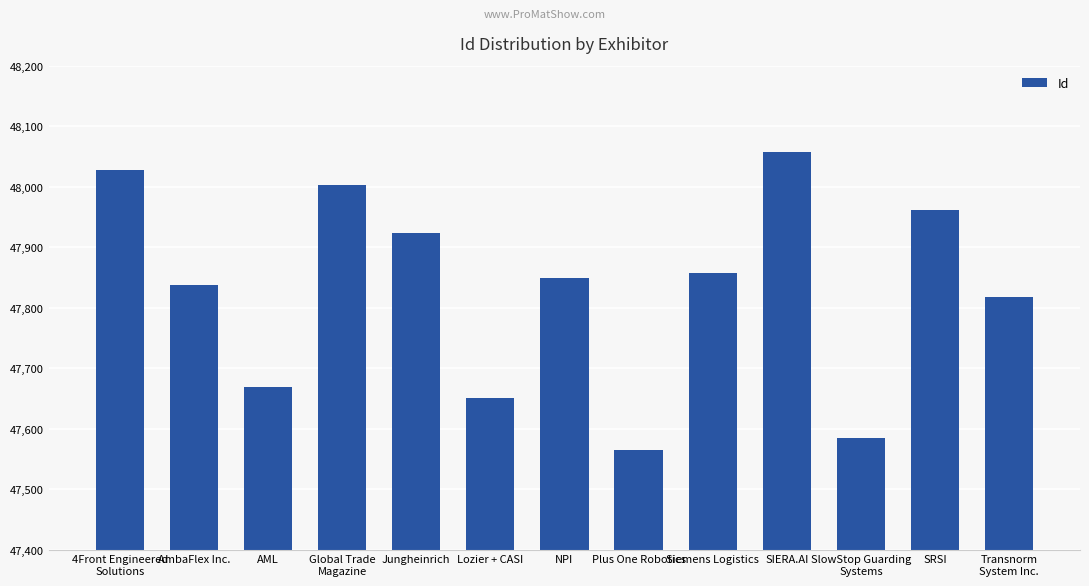

Which category has the lowest value across all series?

Plus One Robotics